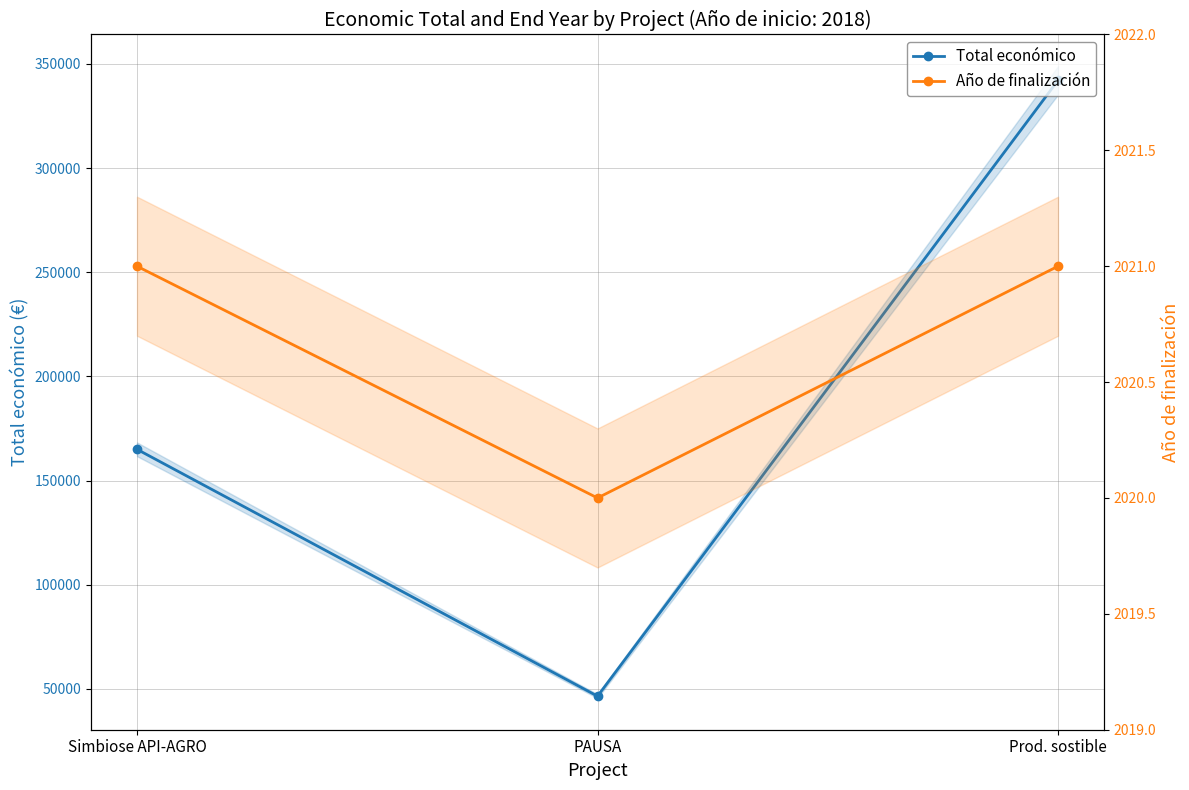

List the series in order of their peak value, highest first.

Total económico, Año de finalización